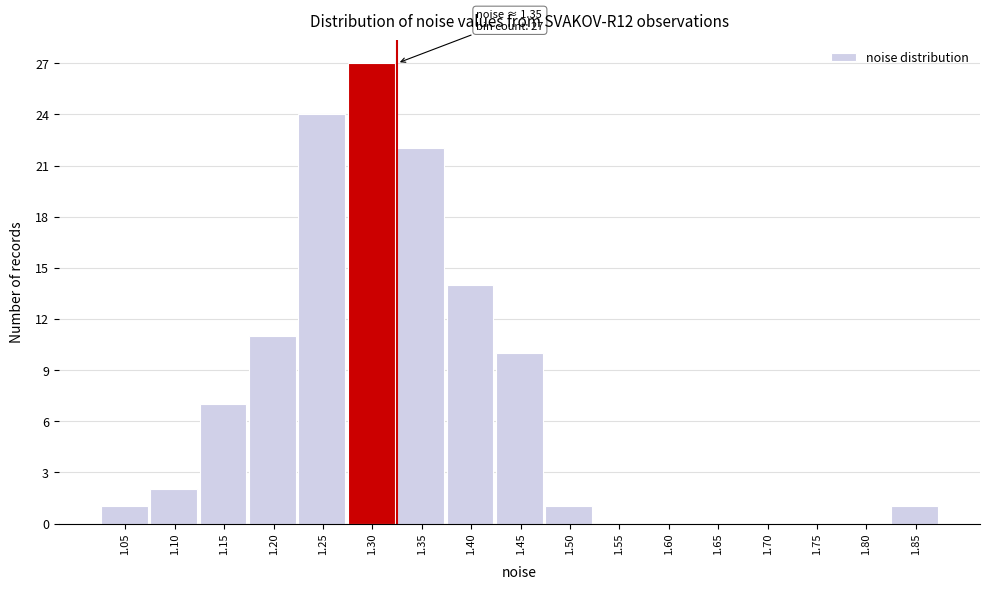

Reading left to right, what are all the values shown in this chart?

1.05=1	1.10=2	1.15=7	1.20=11	1.25=24	1.30=27	1.35=22	1.40=14	1.45=10	1.50=1	1.55=0	1.60=0	1.65=0	1.70=0	1.75=0	1.80=0	1.85=1